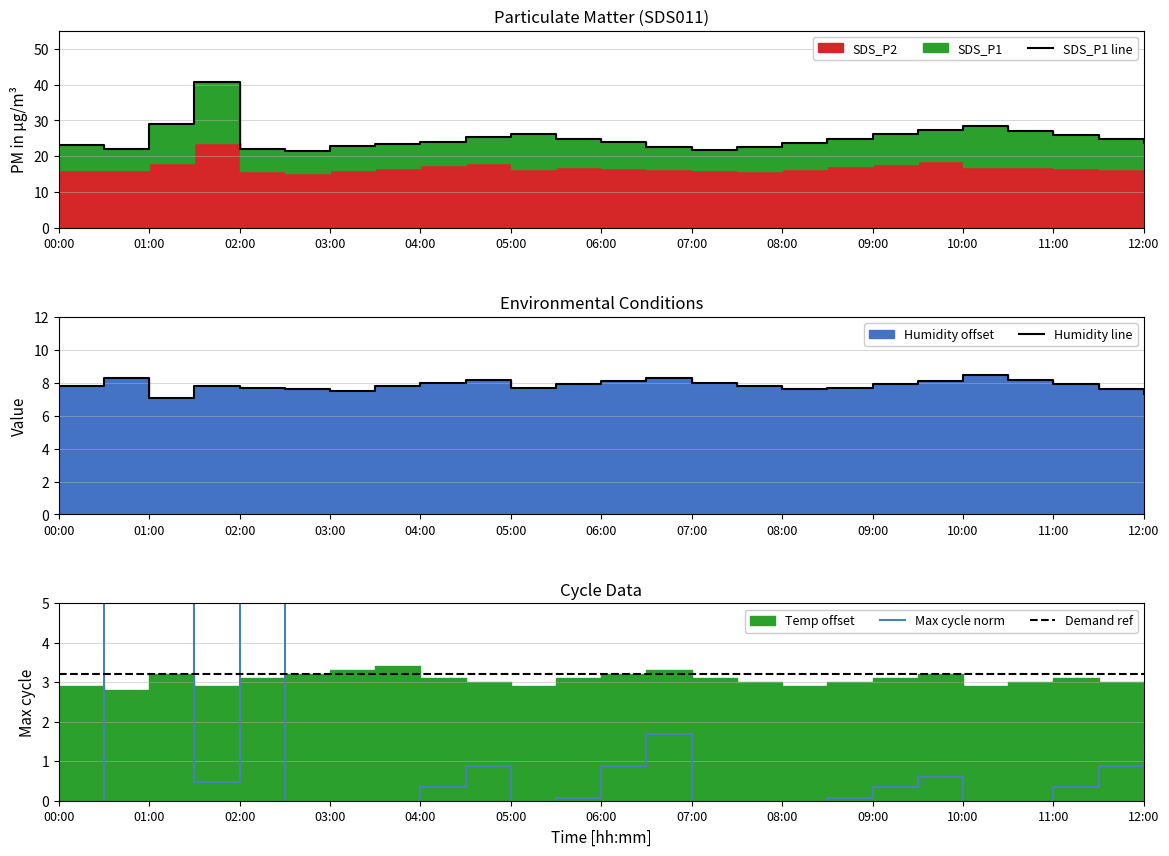

Which series has the largest range (max minus min)?

SDS_P1 line